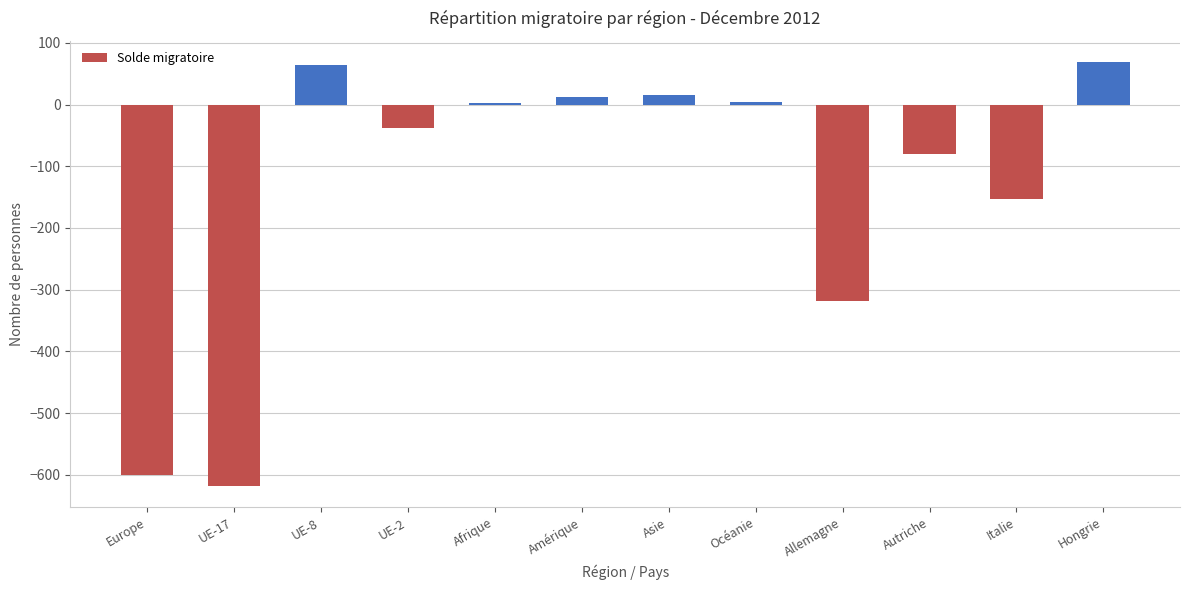

At which label is the value closest to -274?

Allemagne